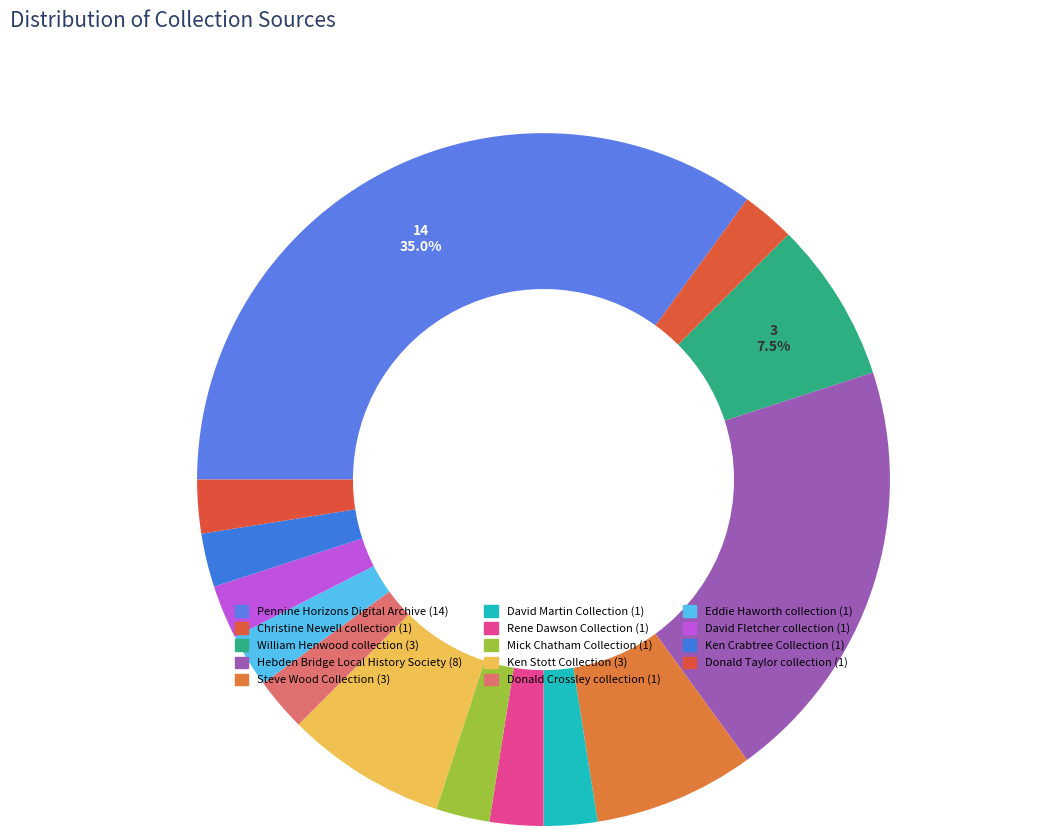

The Hebden Bridge Local History Society slice represents 20% of the pie. True or false?

True